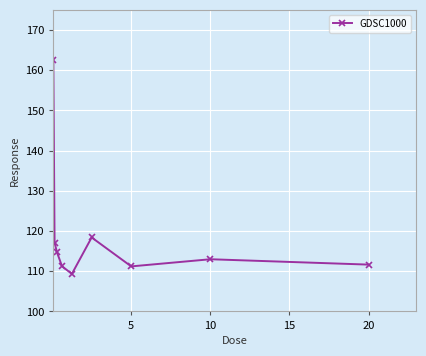

How many distinct data groups are displayed?

1